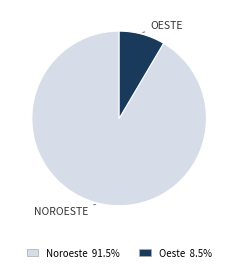

Is there any slice that represents more than half of the pie?

Yes